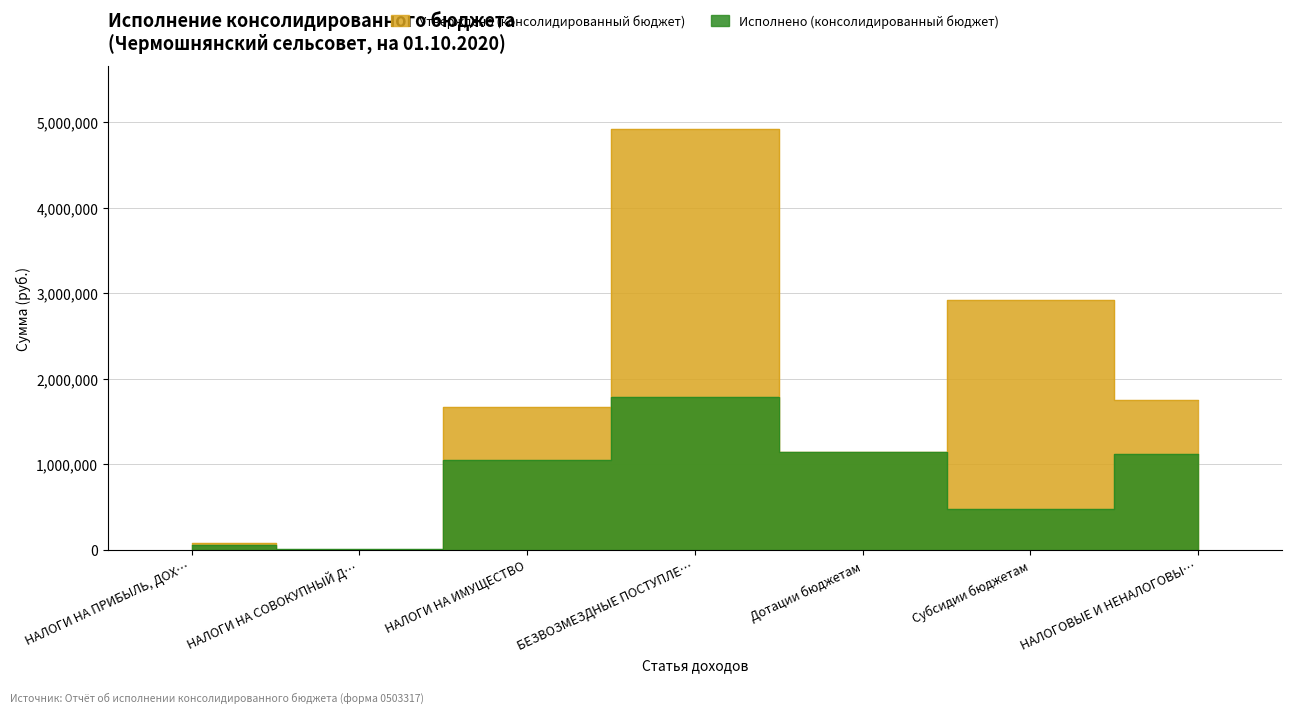

Is the value of Утверждено (консолидированный бюджет) at НАЛОГОВЫЕ И НЕНАЛОГОВЫ… greater than the value of Исполнено (консолидированный бюджет) at НАЛОГИ НА ПРИБЫЛЬ, ДОХ…?

Yes